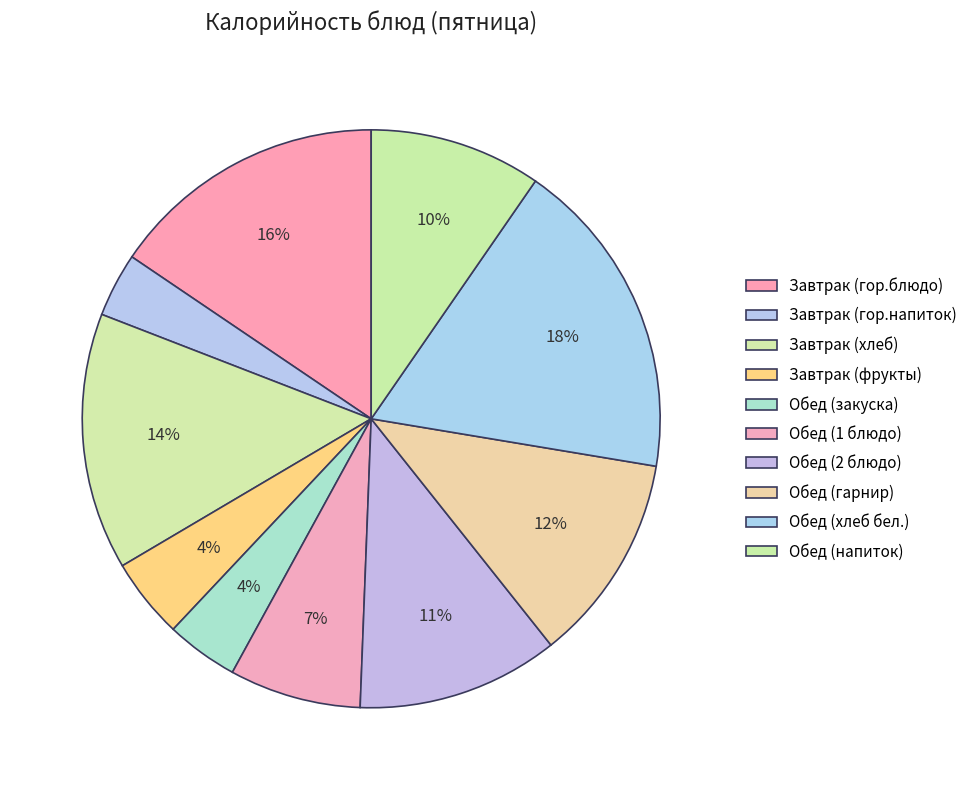

Count the number of slices in the pie.

10